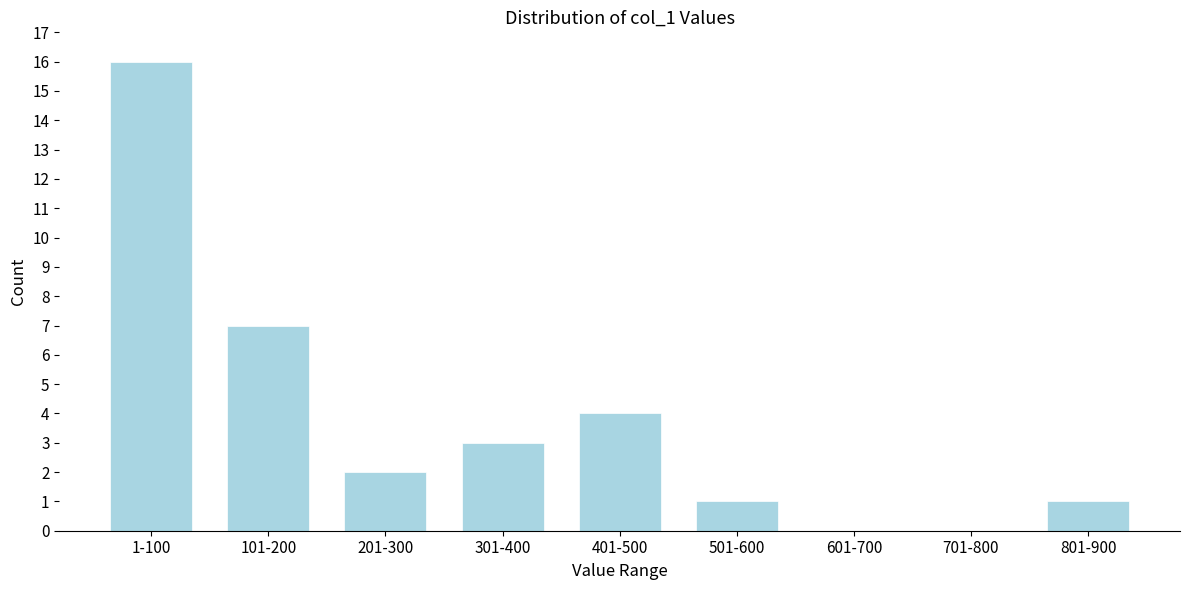

Reading left to right, what are all the values shown in this chart?

1-100=16	101-200=7	201-300=2	301-400=3	401-500=4	501-600=1	601-700=0	701-800=0	801-900=1